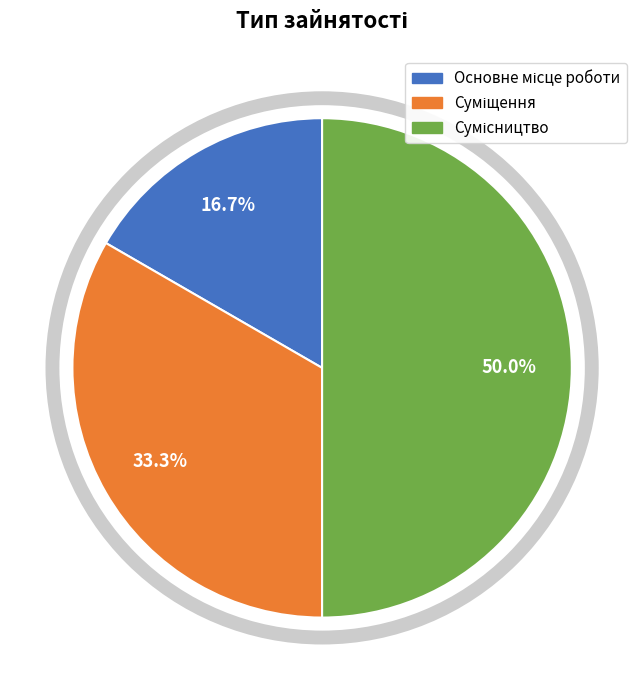

Does Суміщення account for over 50% of the chart?

No